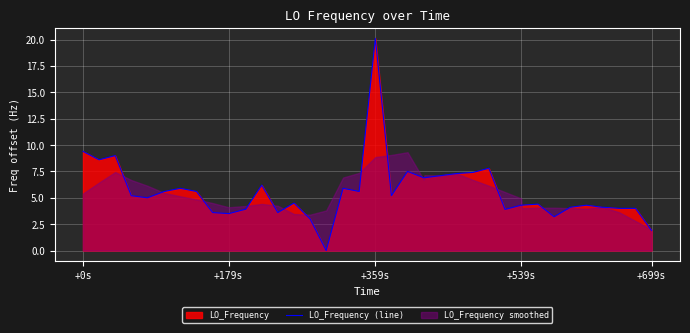

Is it true that the value at 12 is 10.8?

False